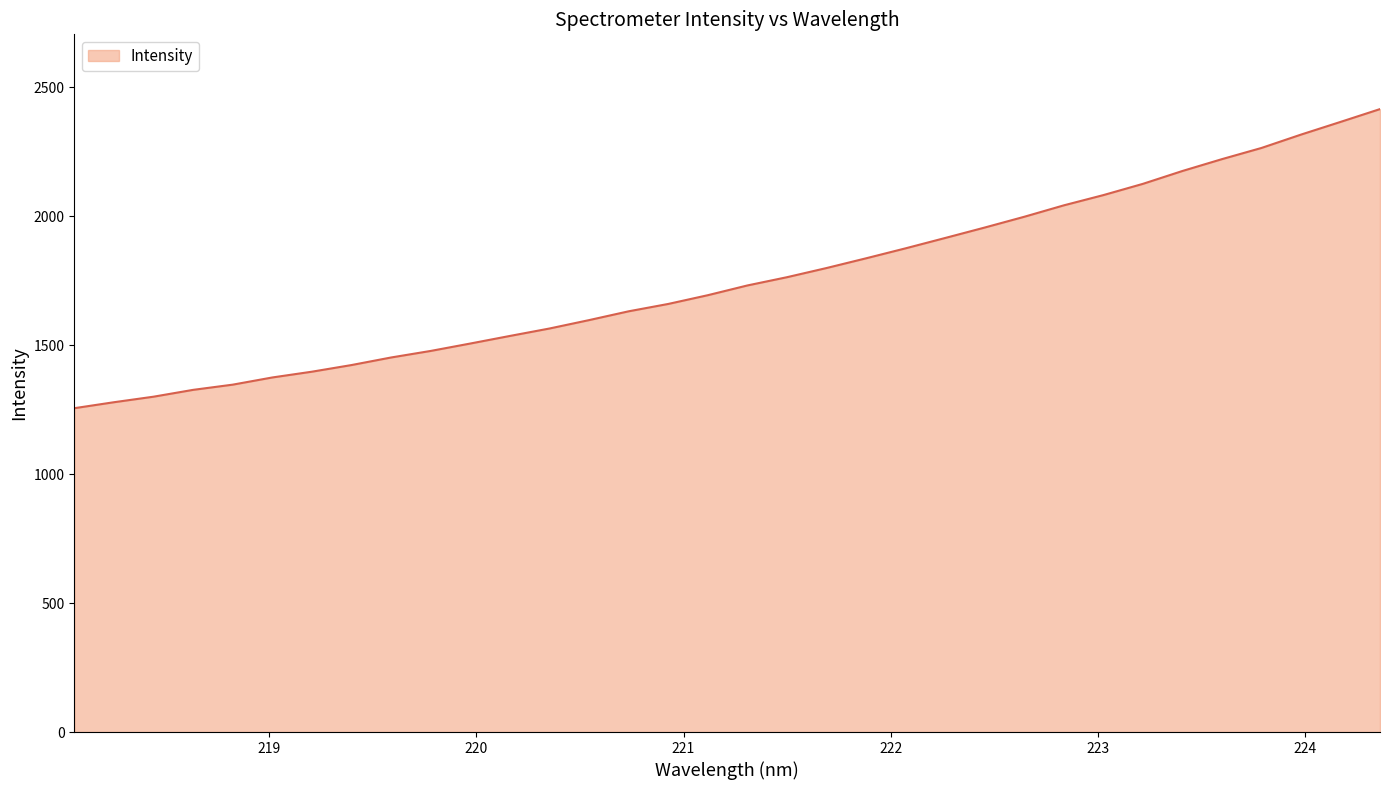

What is the minimum value shown in the chart?

1255.7